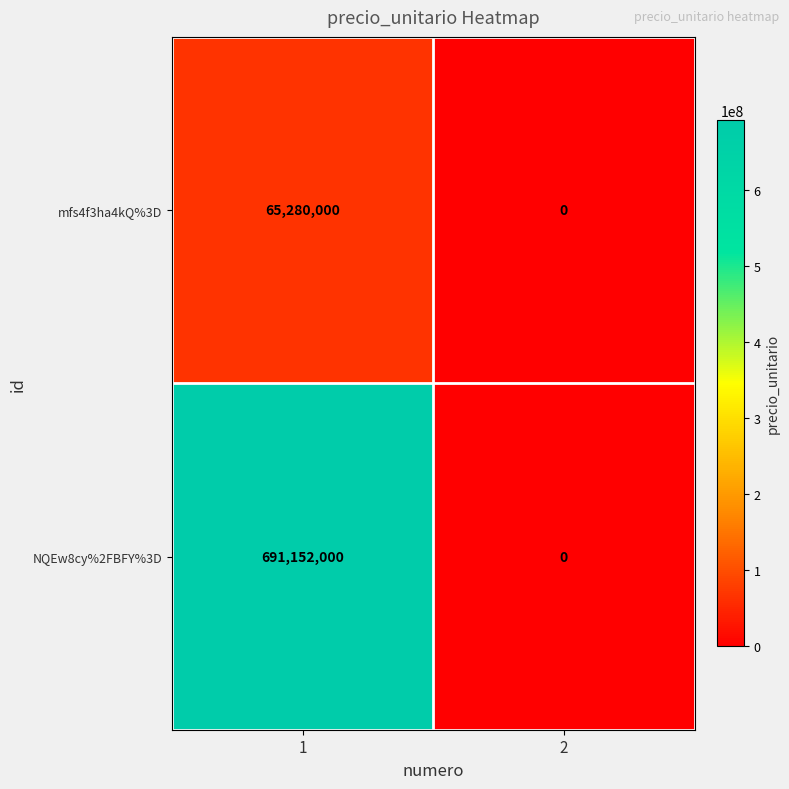

Which series changed the most between 1 and 2?

NQEw8cy%2FBFY%3D